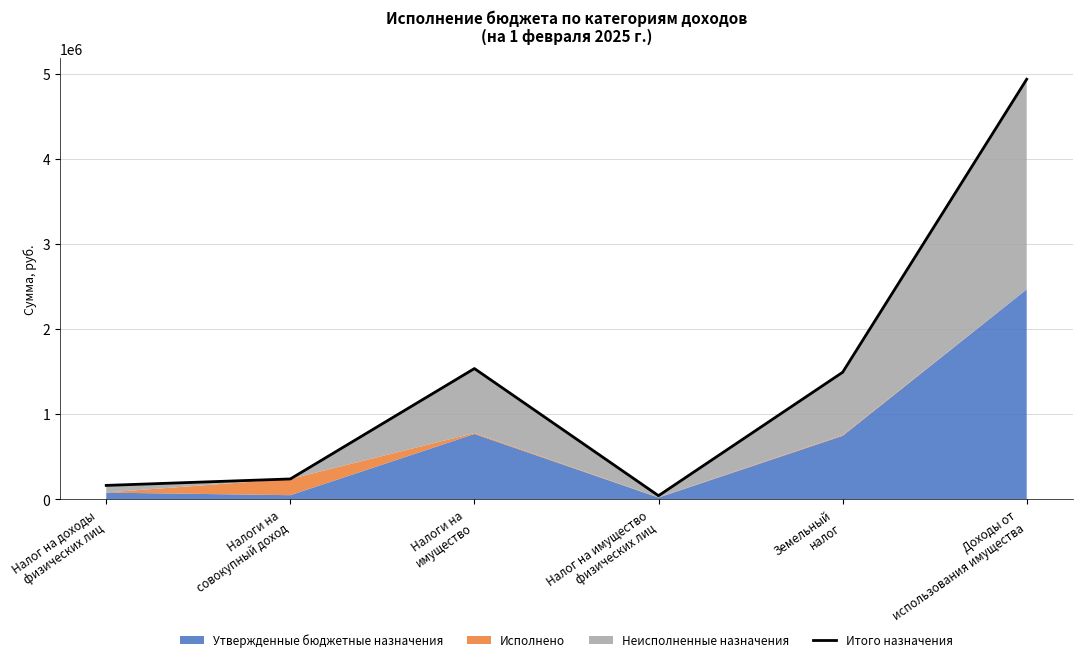

What position from the right is Доходы от
использования имущества?

1